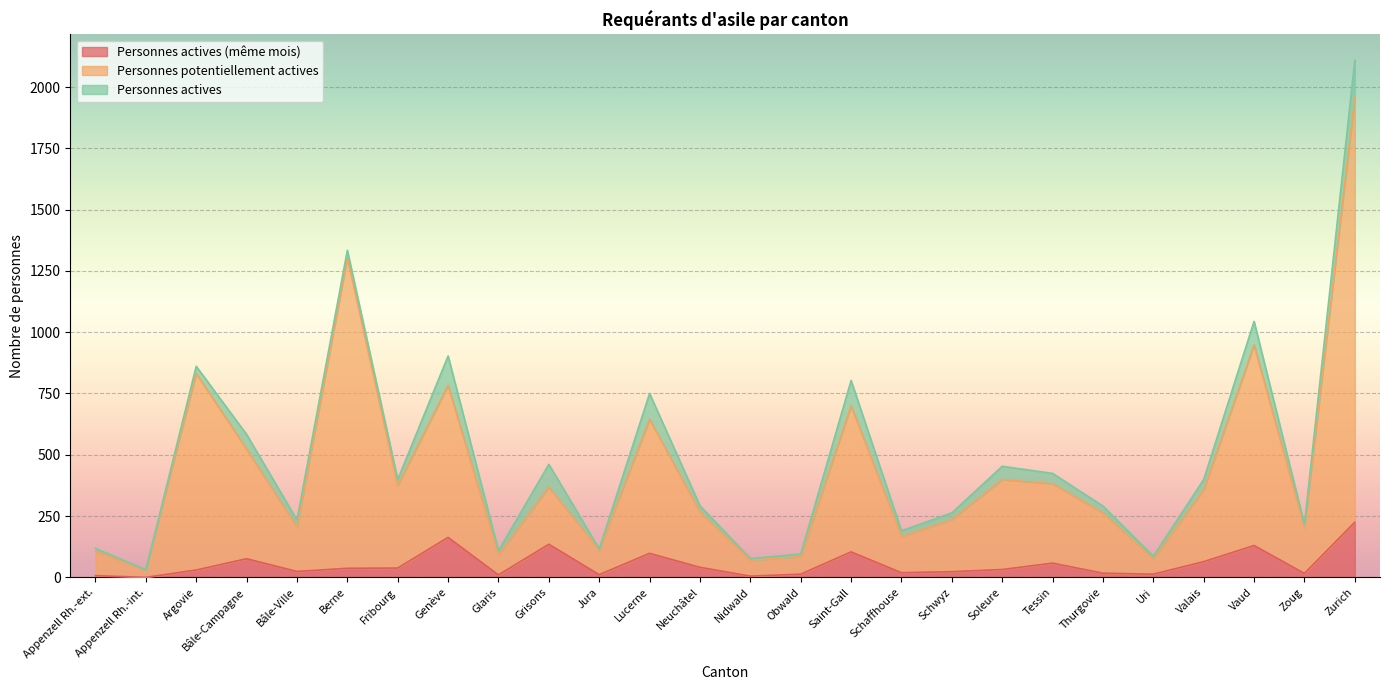

At which category is the sum across all series the highest?

Zurich